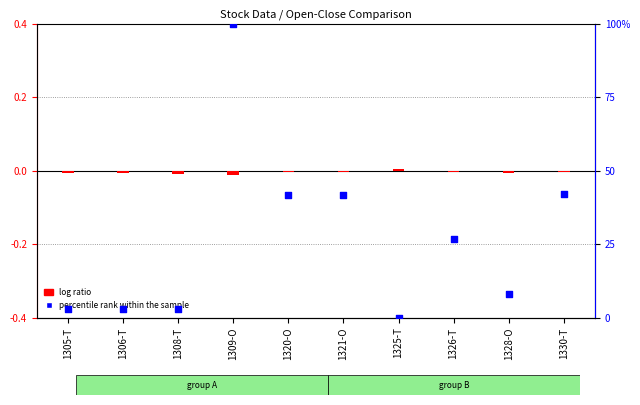

Which series has the largest total across all categories?

percentile rank within the sample